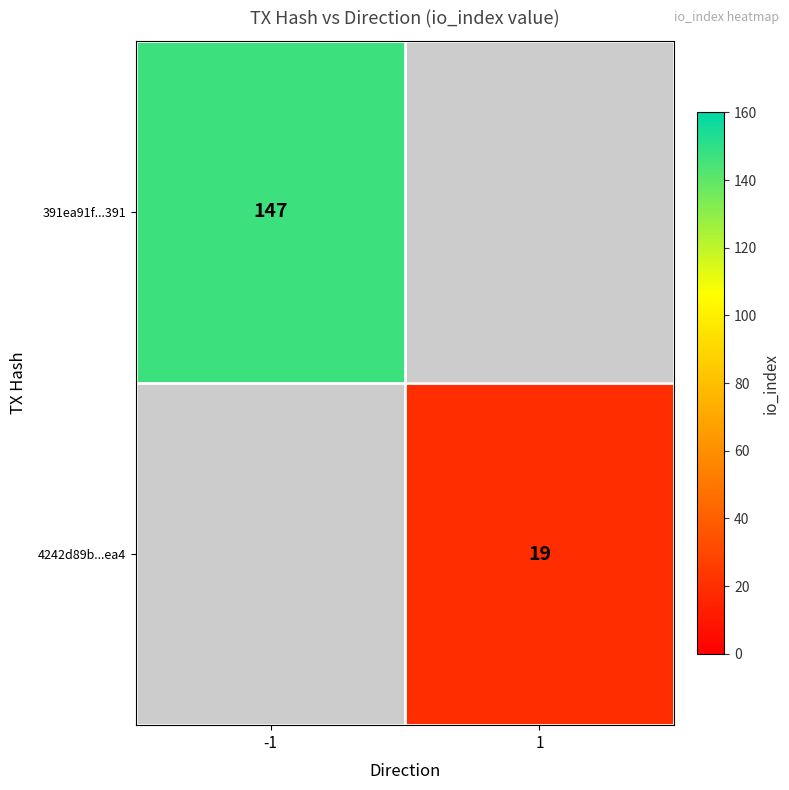

The 391ea91f...391 series shows 94.3 at -1. True or false?

False